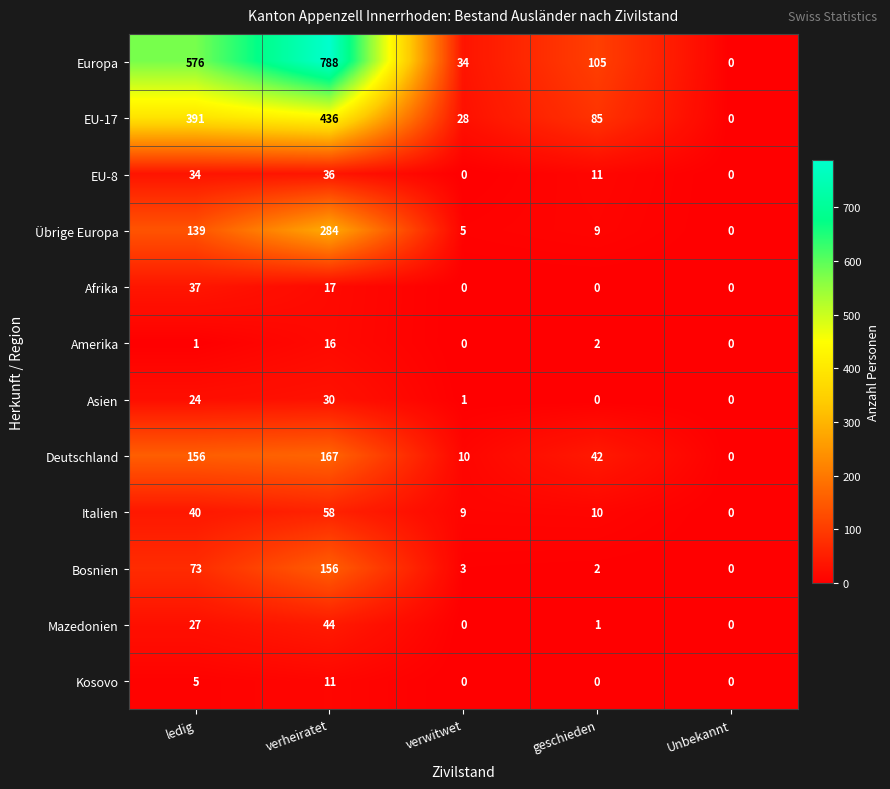

How many data points does each series have?

5